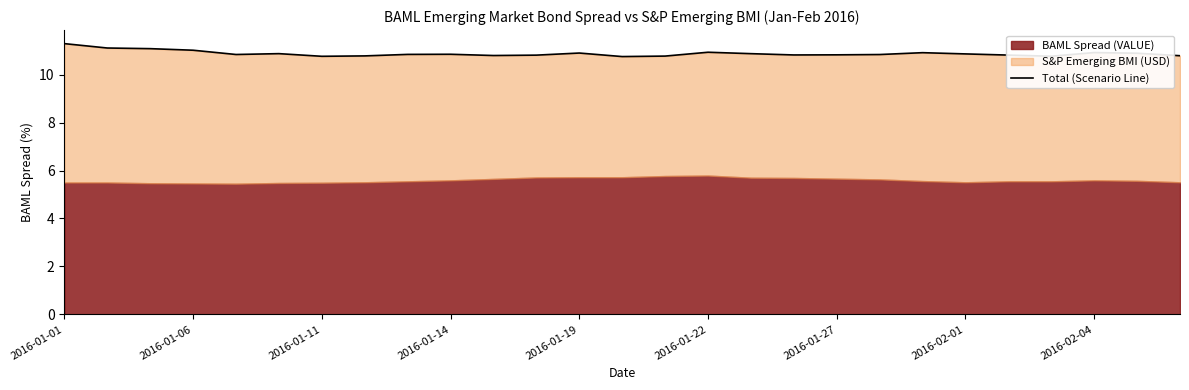

What is the change in value from 2016-01-22 to 10?

-0.1